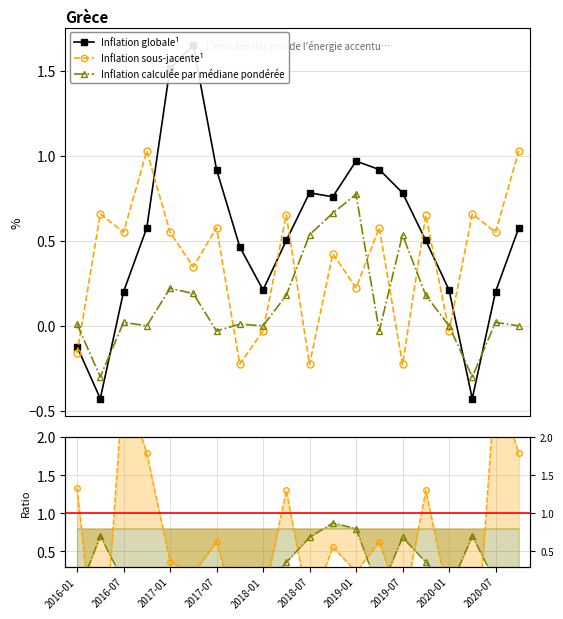

Reading left to right, extract all data points from this chart.

Inflation globale¹: 2016-01=-0.1	2016-04=-0.4	2016-07=0.2	2016-10=0.6	2017-01=1.5	2017-04=1.6	2017-07=0.9	2017-10=0.5	2018-01=0.2	2018-04=0.5	2018-07=0.8	2018-10=0.8	2019-01=1.0	2019-04=0.9	2019-07=0.8	2019-10=0.5	2020-01=0.2	2020-04=-0.4	2020-07=0.2	2020-10=0.6
Inflation sous-jacente¹: 2016-01=-0.2	2016-04=0.7	2016-07=0.5	2016-10=1.0	2017-01=0.5	2017-04=0.3	2017-07=0.6	2017-10=-0.2	2018-01=-0.0	2018-04=0.7	2018-07=-0.2	2018-10=0.4	2019-01=0.2	2019-04=0.6	2019-07=-0.2	2019-10=0.7	2020-01=-0.0	2020-04=0.7	2020-07=0.5	2020-10=1.0
Inflation calculée par médiane pondérée: 2016-01=0.0	2016-04=-0.3	2016-07=0.0	2016-10=0.0	2017-01=0.2	2017-04=0.2	2017-07=-0.0	2017-10=0.0	2018-01=0.0	2018-04=0.2	2018-07=0.5	2018-10=0.7	2019-01=0.8	2019-04=-0.0	2019-07=0.5	2019-10=0.2	2020-01=0.0	2020-04=-0.3	2020-07=0.0	2020-10=0.0